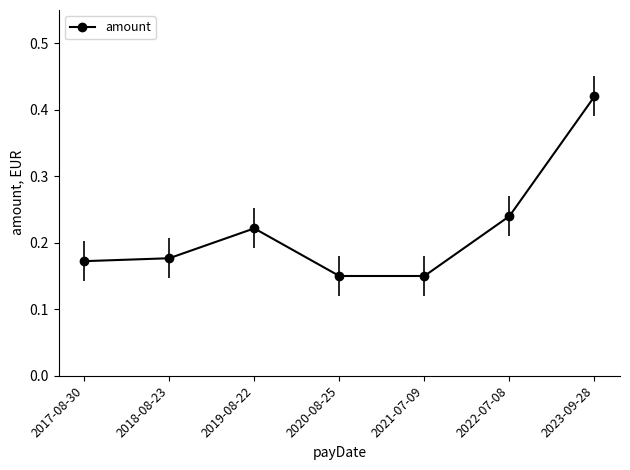

Does the chart have visible grid lines?

No